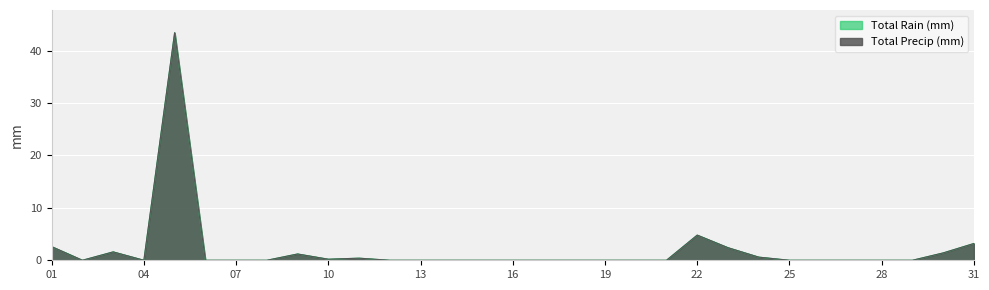

Reading right to left, extract all data points from this chart.

Total Rain (mm): 3.2	1.4	0.0	0.0	0.0	0.0	0.0	0.6	2.4	4.8	0.0	0.0	0.0	0.0	0.0	0.0	0.0	0.0	0.0	0.0	0.4	0.2	1.2	0.0	0.0	0.0	43.4	0.0	1.6	0.0	2.6
Total Precip (mm): 3.2	1.4	0.0	0.0	0.0	0.0	0.0	0.6	2.4	4.8	0.0	0.0	0.0	0.0	0.0	0.0	0.0	0.0	0.0	0.0	0.4	0.2	1.2	0.0	0.0	0.0	43.4	0.0	1.6	0.0	2.6